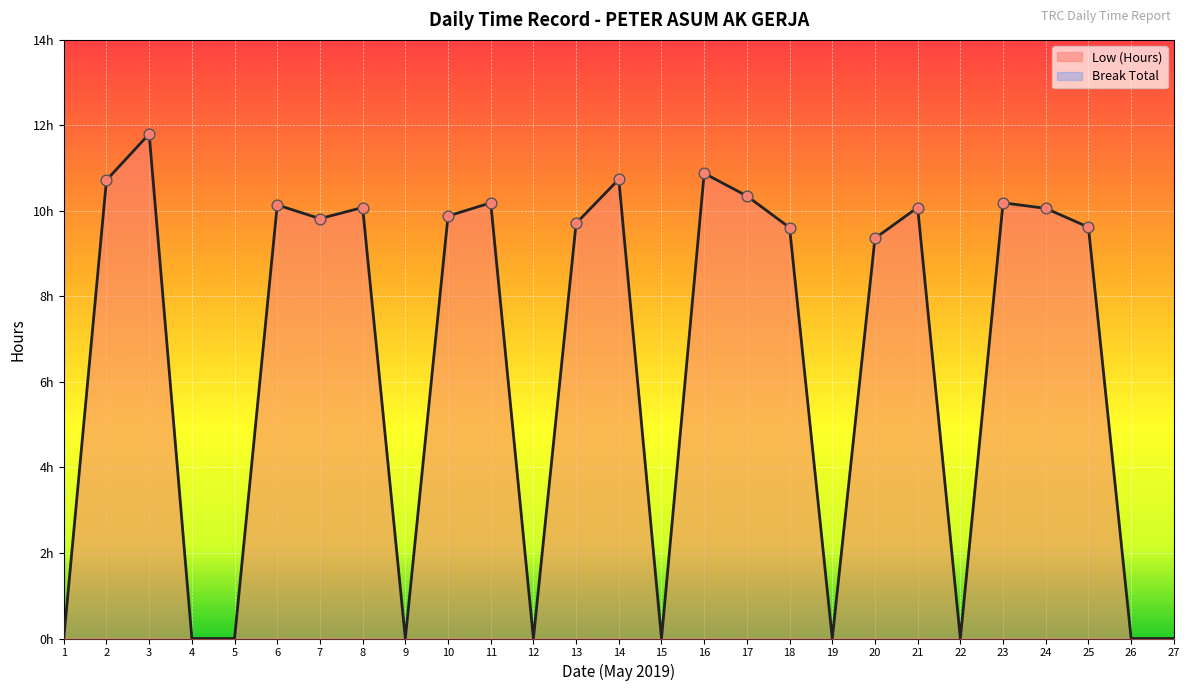

Which has a higher value, 22 or 21?

21